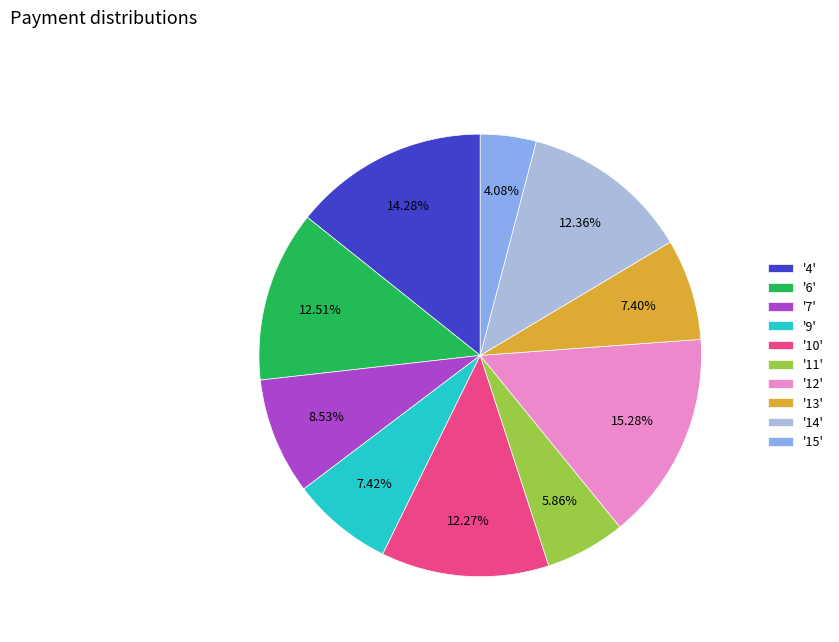

Which slice is the smallest?

'15'